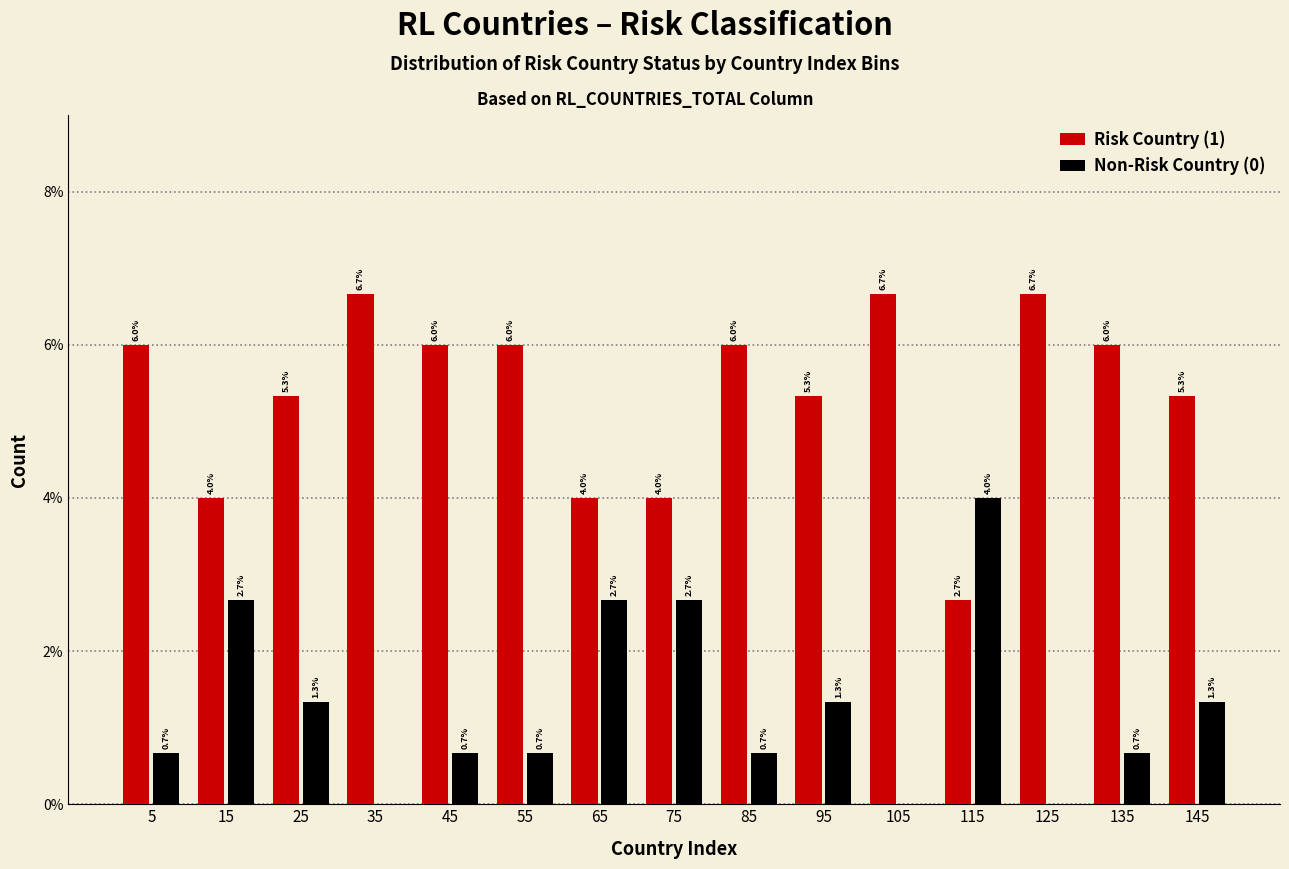

Reading left to right, transcribe all the data shown in this chart.

Risk Country (1): 5=6.0	15=4.0	25=5.3	35=6.7	45=6.0	55=6.0	65=4.0	75=4.0	85=6.0	95=5.3	105=6.7	115=2.7	125=6.7	135=6.0	145=5.3
Non-Risk Country (0): 5=0.7	15=2.7	25=1.3	35=0.0	45=0.7	55=0.7	65=2.7	75=2.7	85=0.7	95=1.3	105=0.0	115=4.0	125=0.0	135=0.7	145=1.3